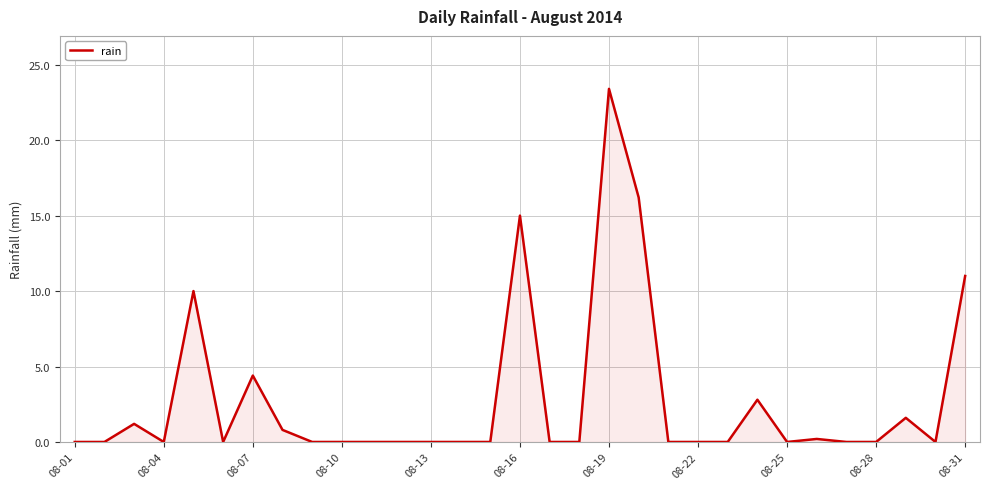

What is the difference between the maximum and minimum values?

23.4